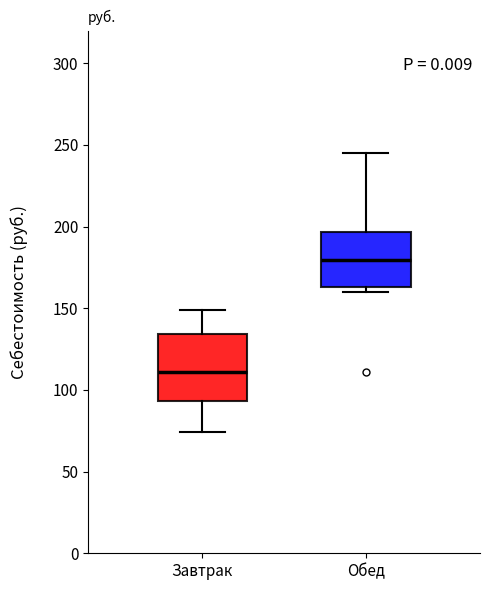

Reading left to right, transcribe this box plot: for each box, give where its median line is, the range the box spans, and where its two whiskers end, as read against the y-axis. The values are not printed on the chart, so give them approximately, as read against the axis.

Завтрак: median 110, box 95 to 135, whiskers 75 to 150
Обед: median 180, box 165 to 195, whiskers 160 to 245